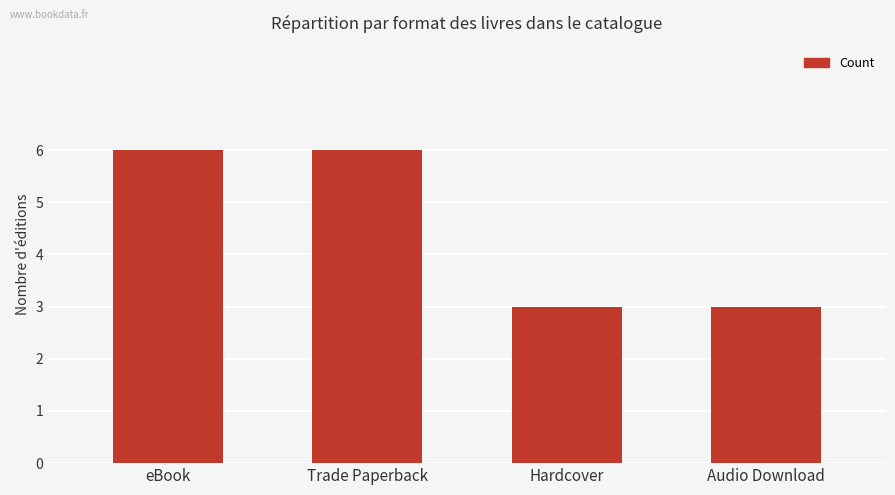

What is the label of the 3rd bar from the left?

Hardcover